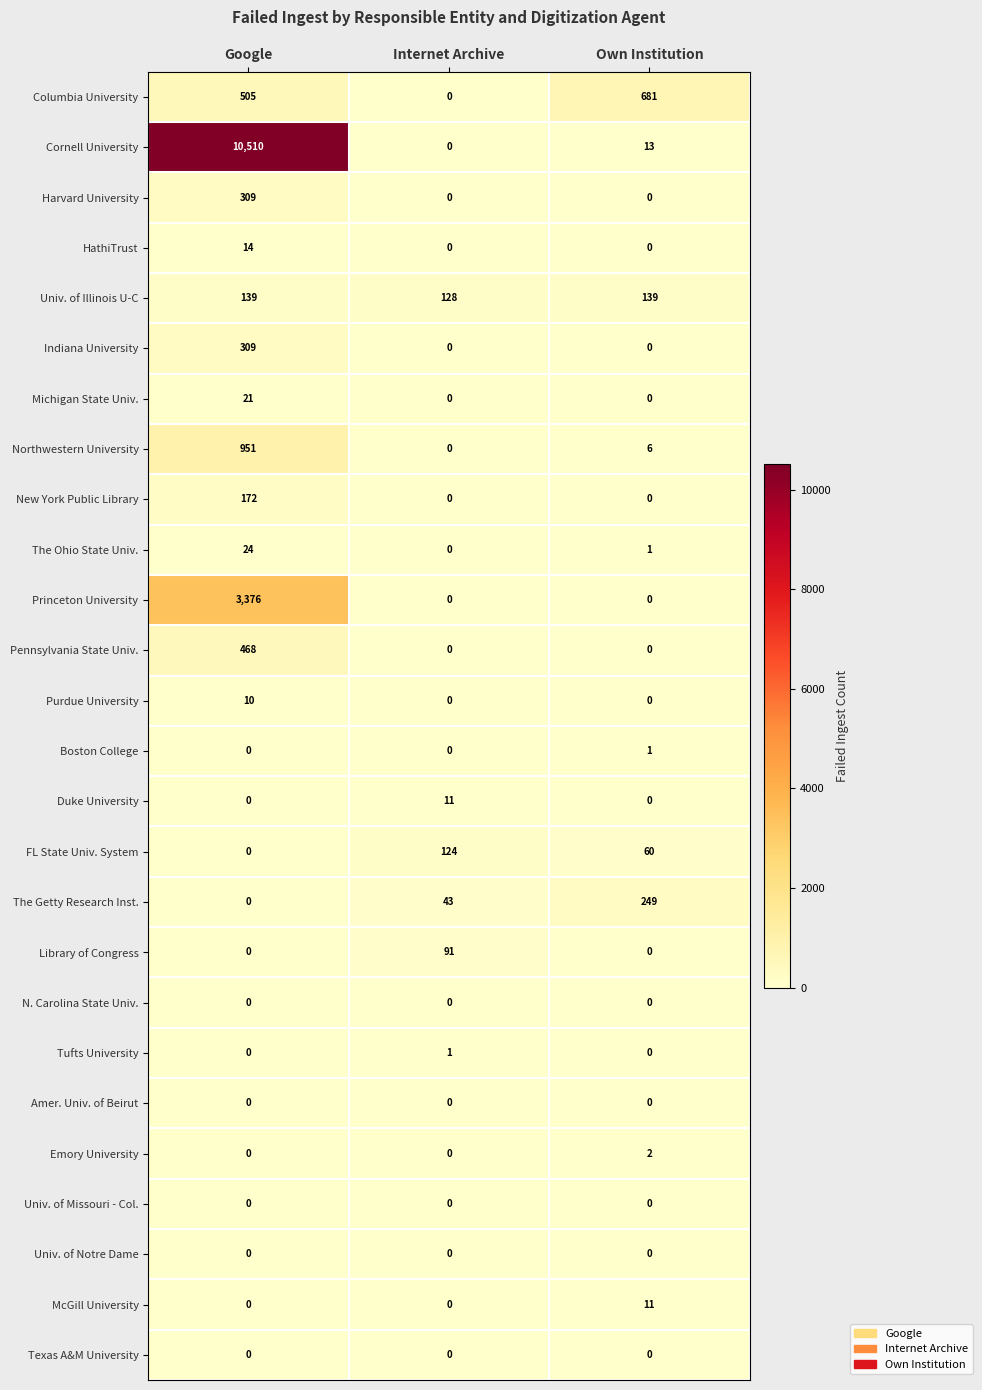

Rank the categories by FL State Univ. System value from highest to lowest.

Internet Archive, Own Institution, Google